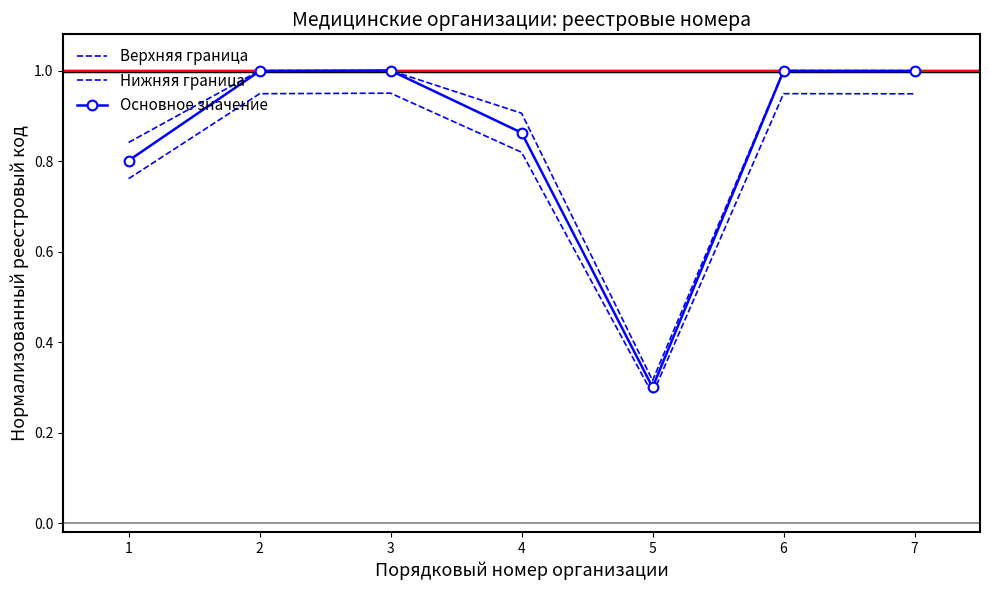

What is the sum of all Основное значение values?

6.0